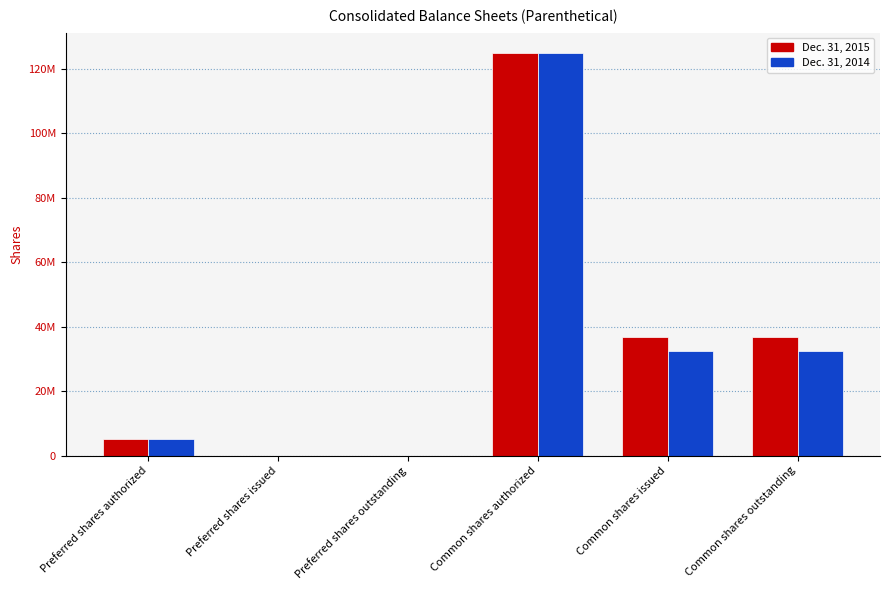

What is the total value across all series at Common shares outstanding?

69234000